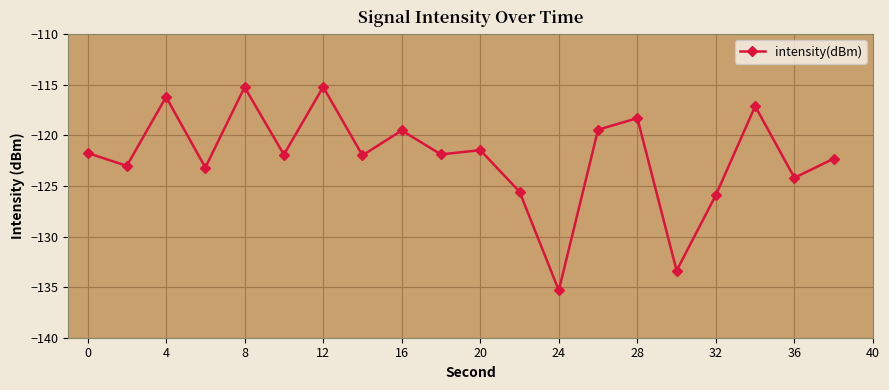

What is the value of the 9th point from the left?

-119.5